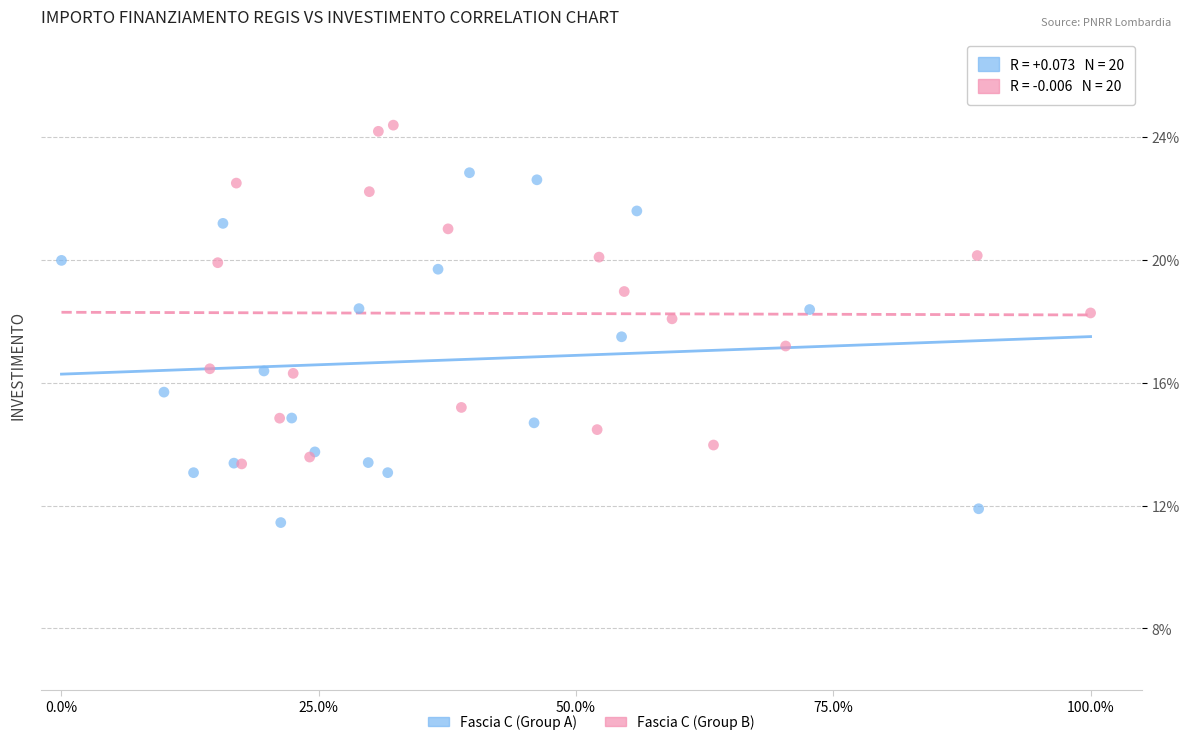

What are all the series names shown in the legend?

Fascia C (Group A), Fascia C (Group B)